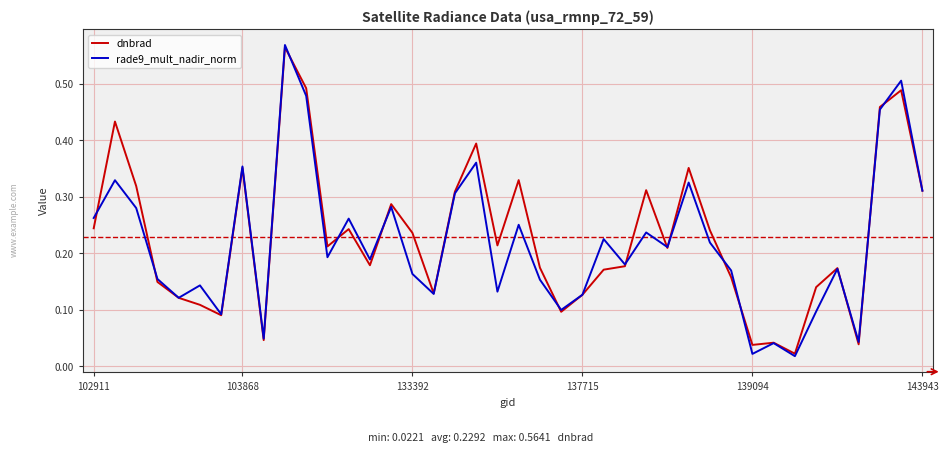

Which series has the largest range (max minus min)?

rade9_mult_nadir_norm